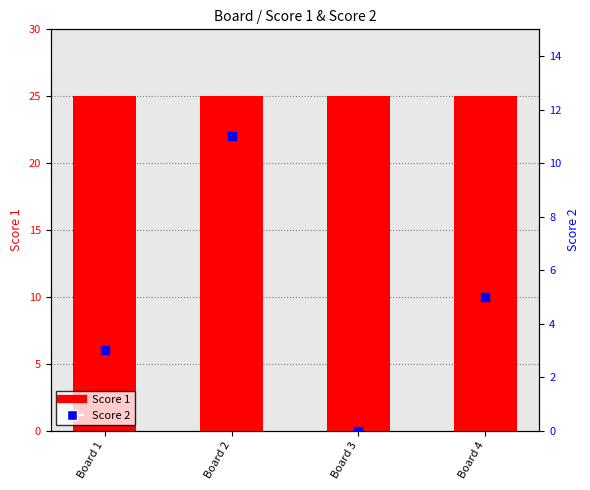

Is the value of Score 2 at Board 3 greater than the value of Score 1 at Board 4?

No